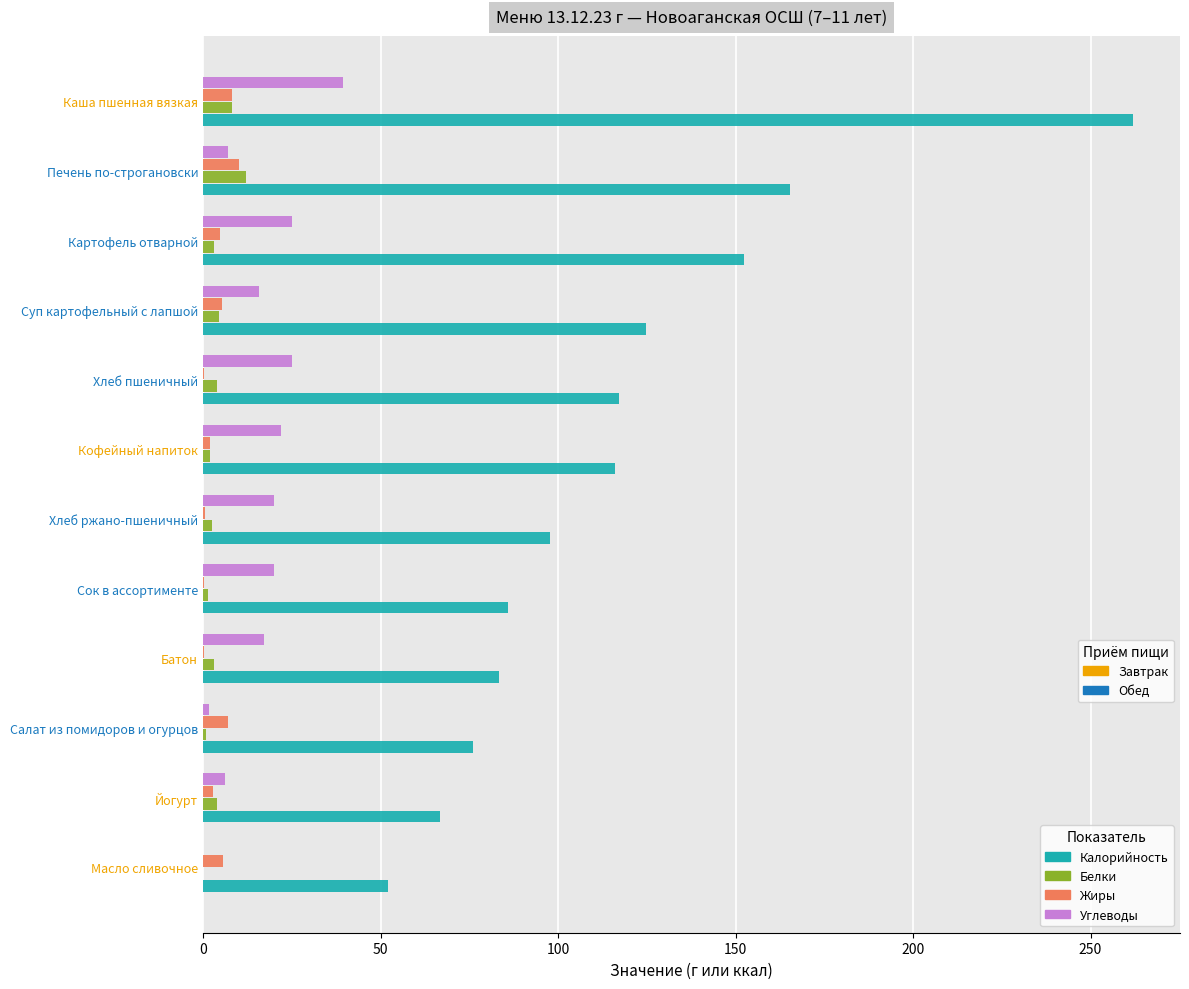

Which label corresponds to the largest value in the chart?

Каша пшенная вязкая